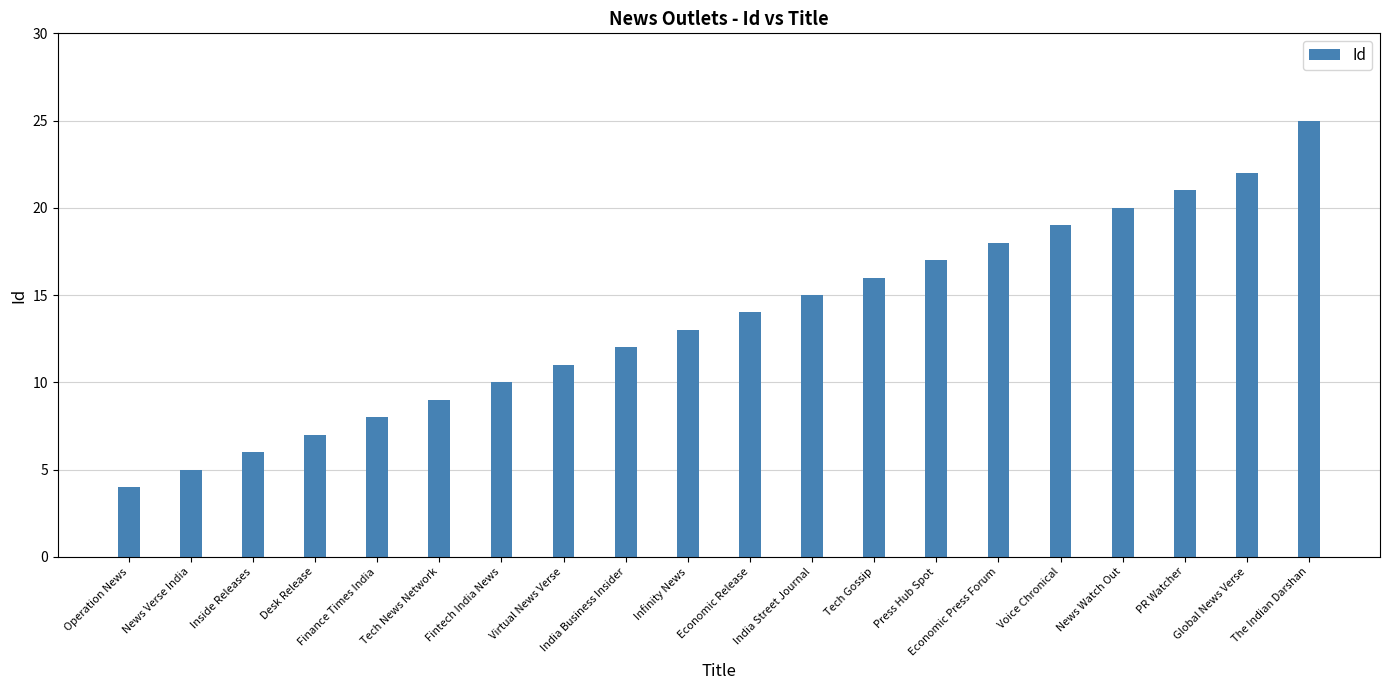

What is the average value?

14